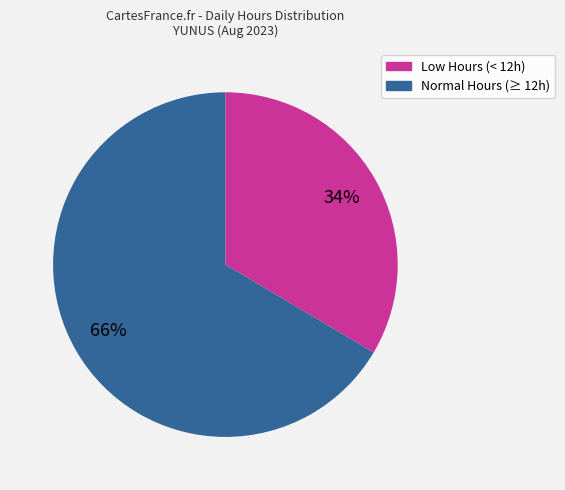

To the nearest percent, what is the average slice percentage?

50%